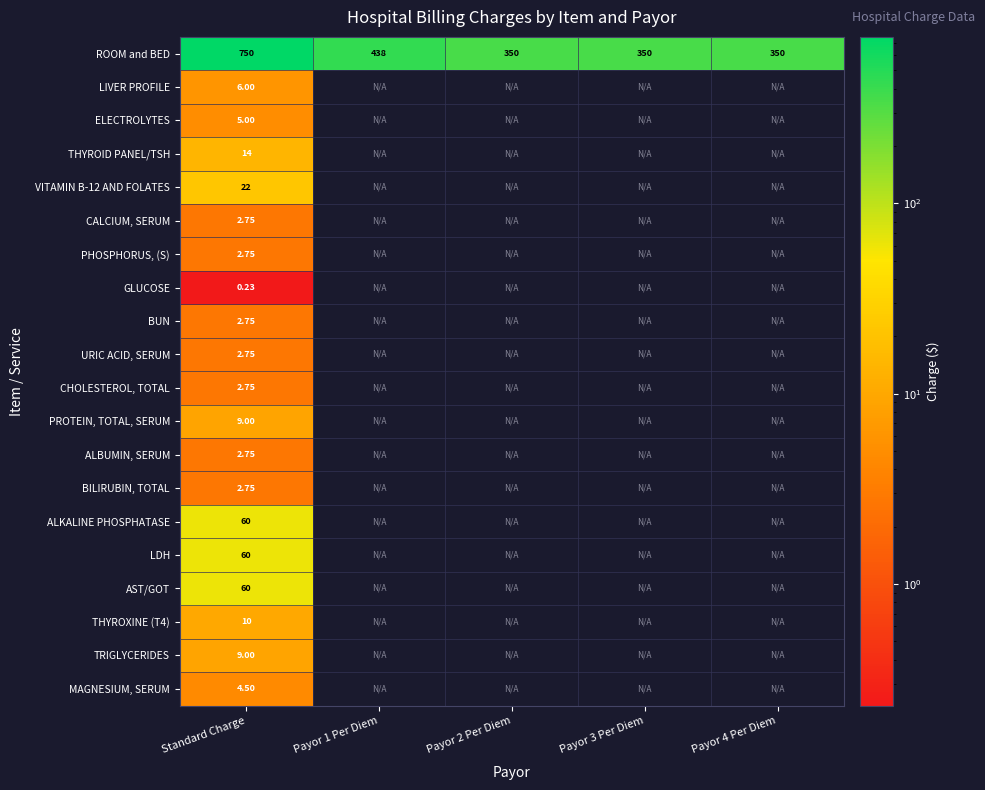

Is the value of ROOM and BED at Payor 4 Per Diem greater than the value of THYROXINE (T4) at Standard Charge?

Yes